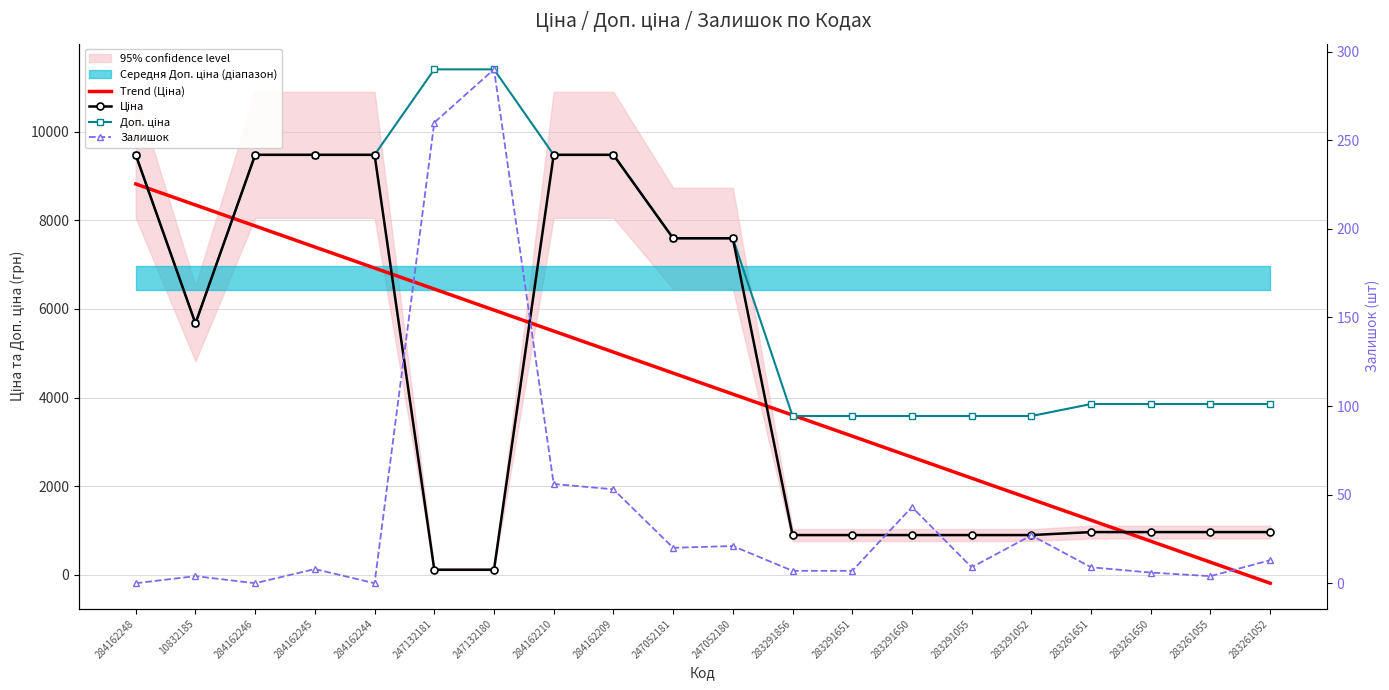

Between 10832185 and 247132180, which series saw the biggest shift?

Доп. ціна